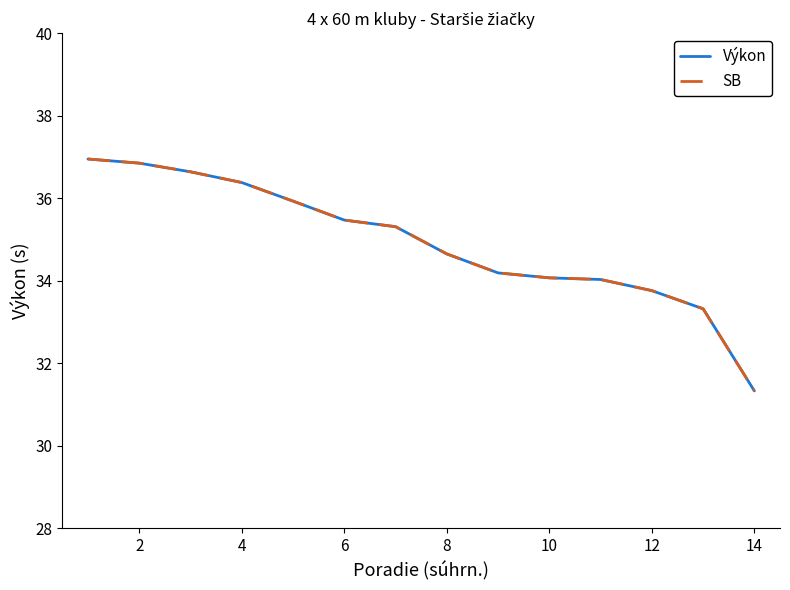

What is the highest value of the Výkon series?

37.0